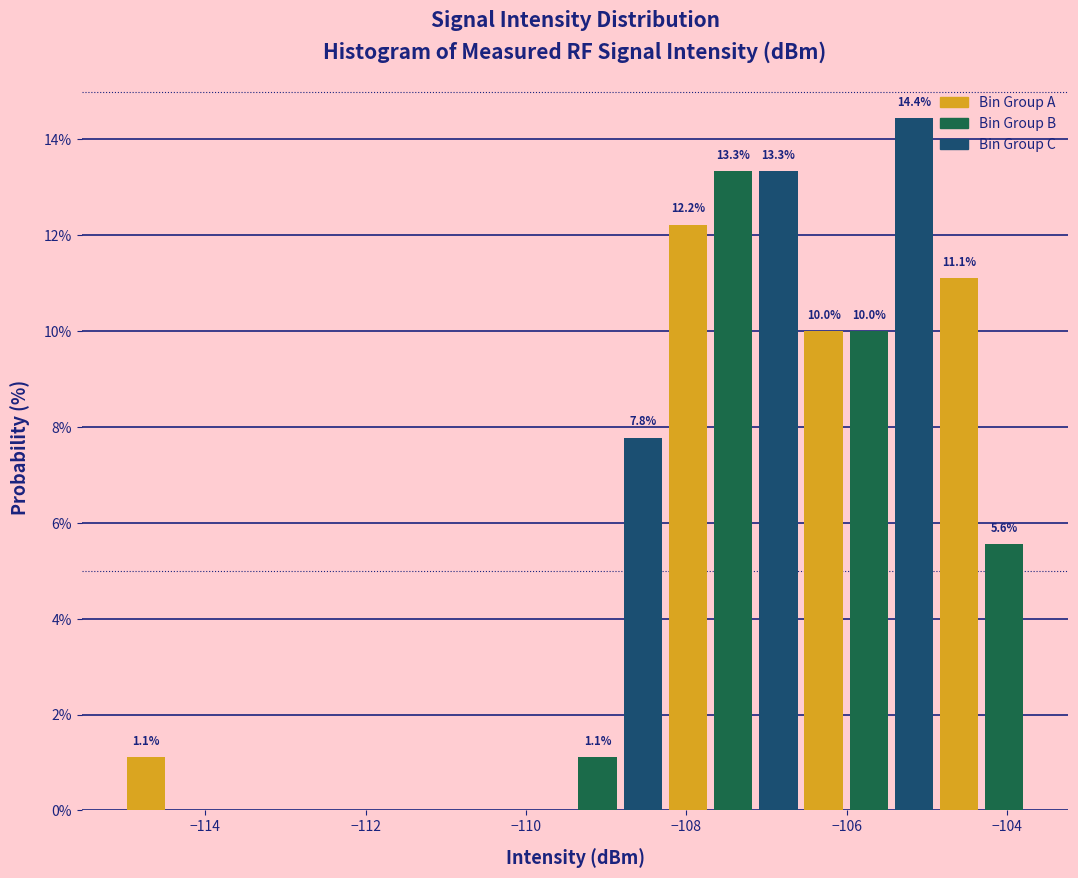

Read against the x-axis, roughly where is the centre of the tallest bar?

-105.2